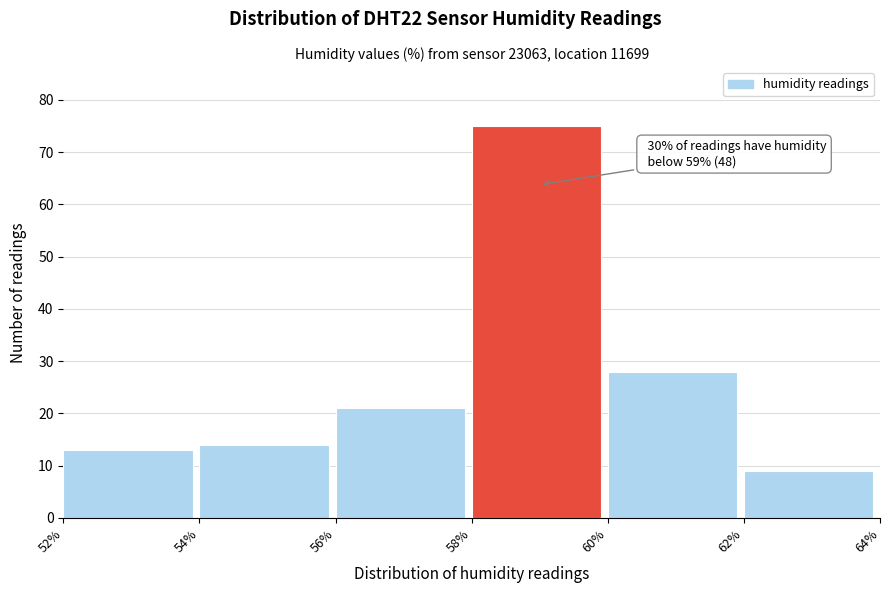

Which range on the x-axis has the tallest bar?

58% to 60%